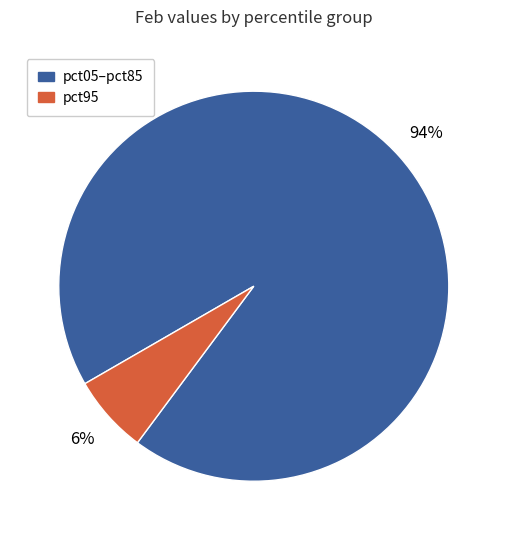

Is there a majority slice in this chart?

Yes